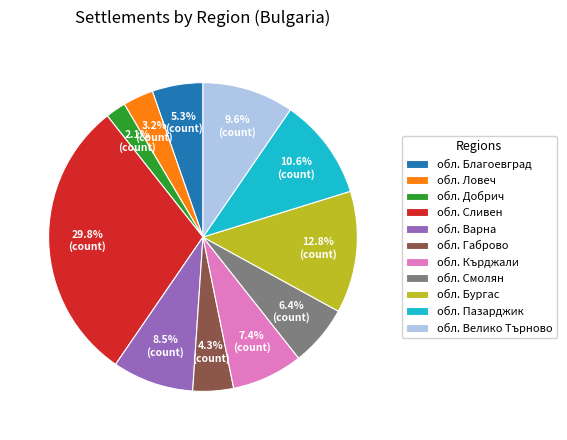

Is it true that обл. Добрич is 2% of the pie?

True